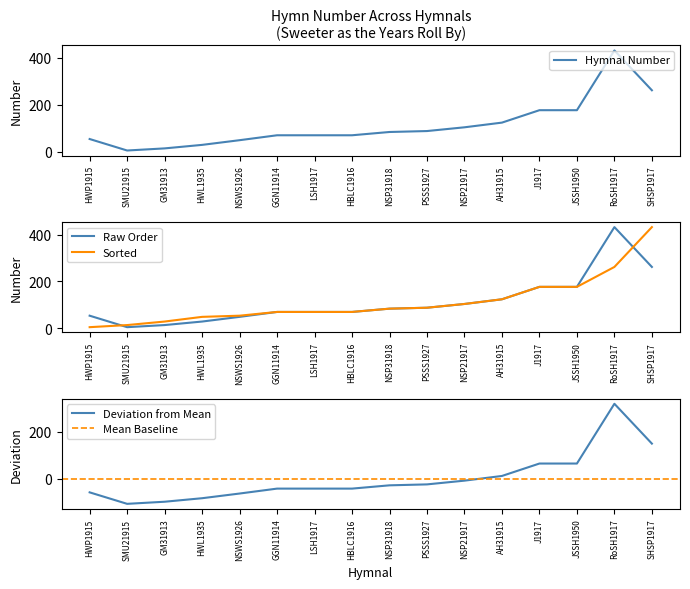

What is the value of the 9th point from the left?

84